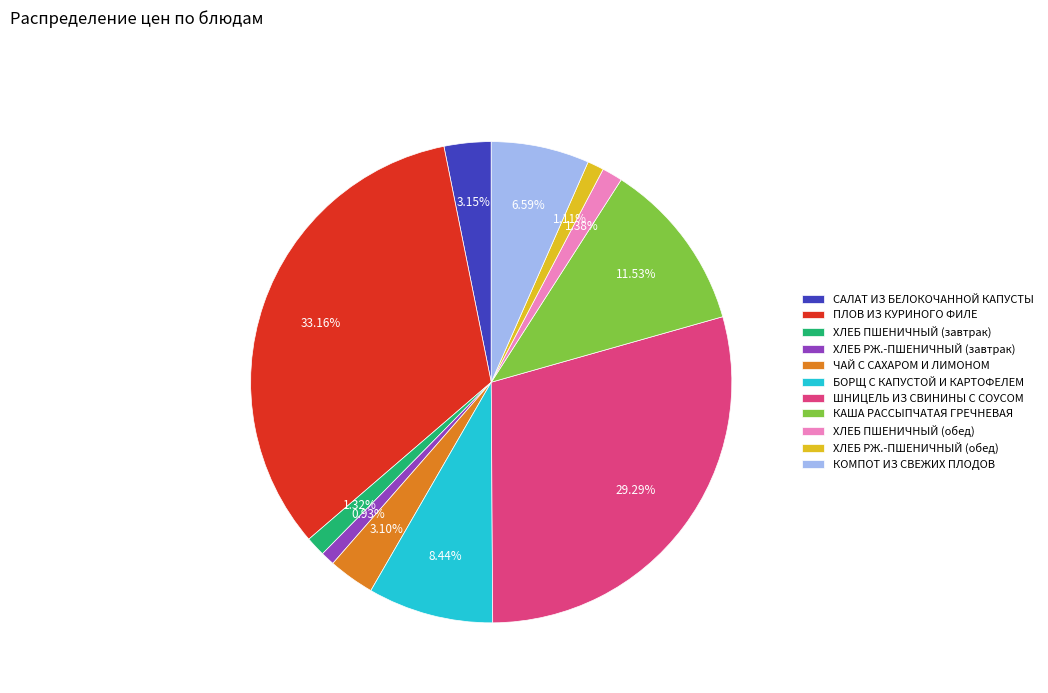

Which has a higher value, ШНИЦЕЛЬ ИЗ СВИНИНЫ С СОУСОМ or ХЛЕБ ПШЕНИЧНЫЙ (обед)?

ШНИЦЕЛЬ ИЗ СВИНИНЫ С СОУСОМ